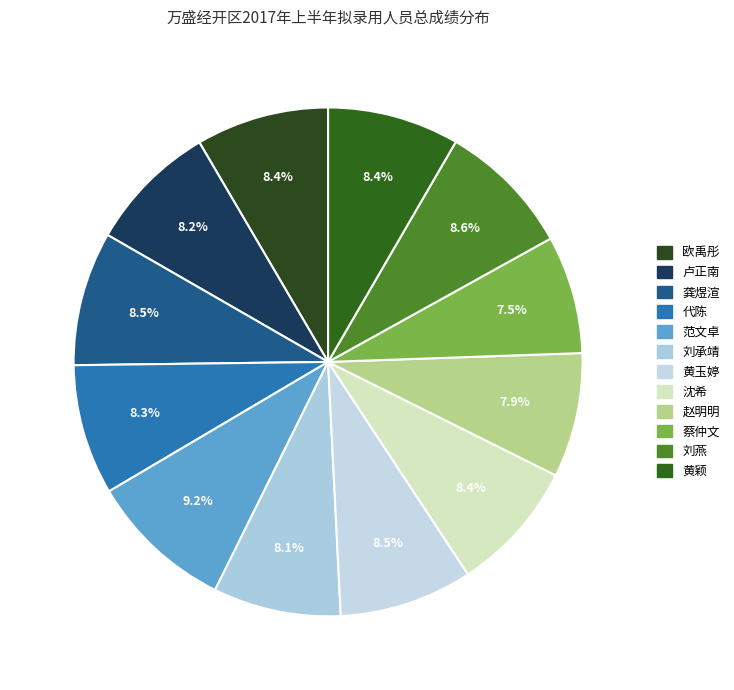

What is the smallest slice in the pie chart?

蔡仲文